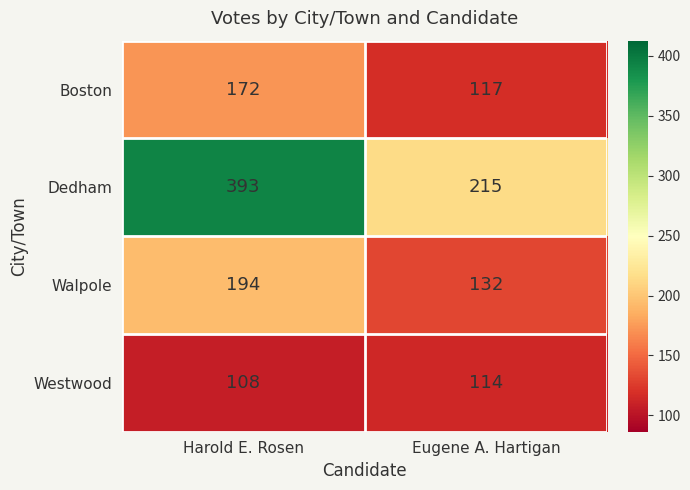

What is the smallest value displayed?

108